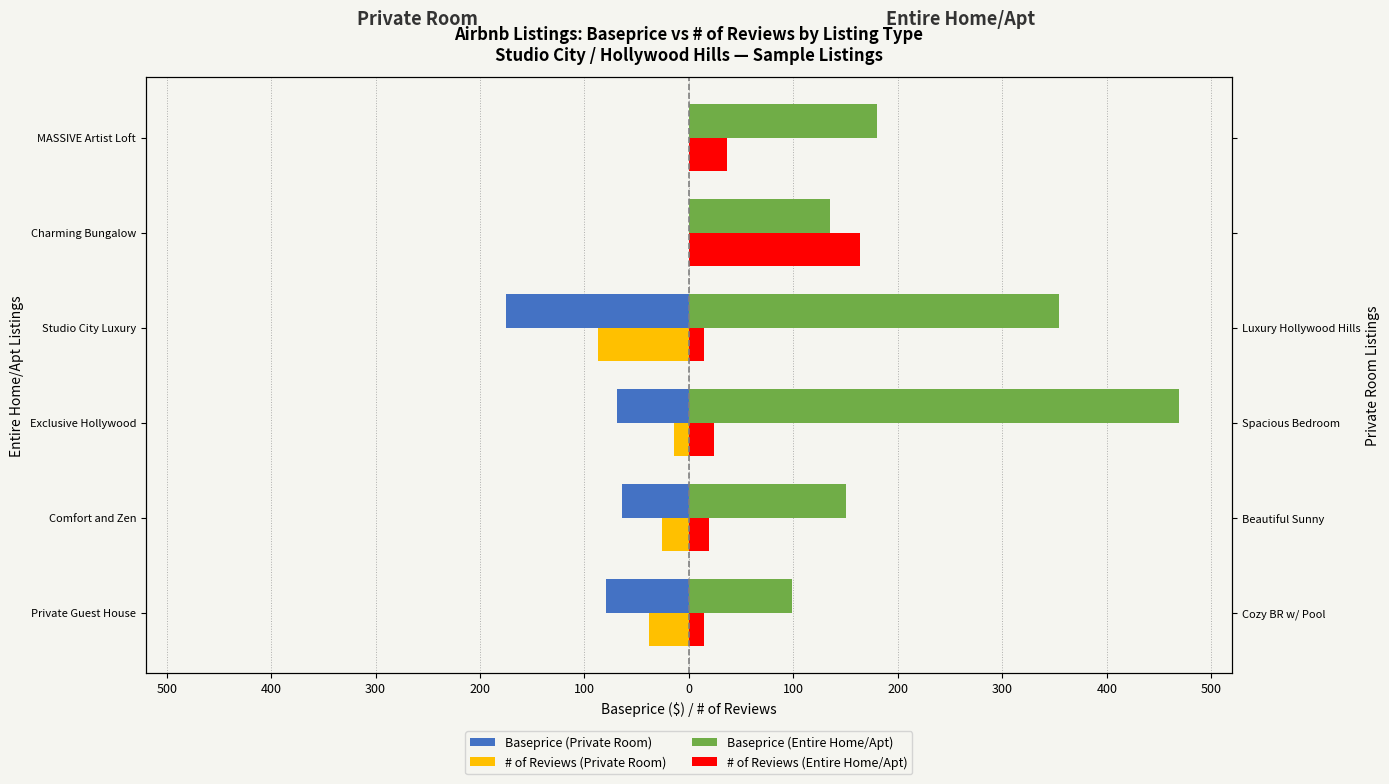

What is the sum of all # of Reviews (Private Room) values?

-165